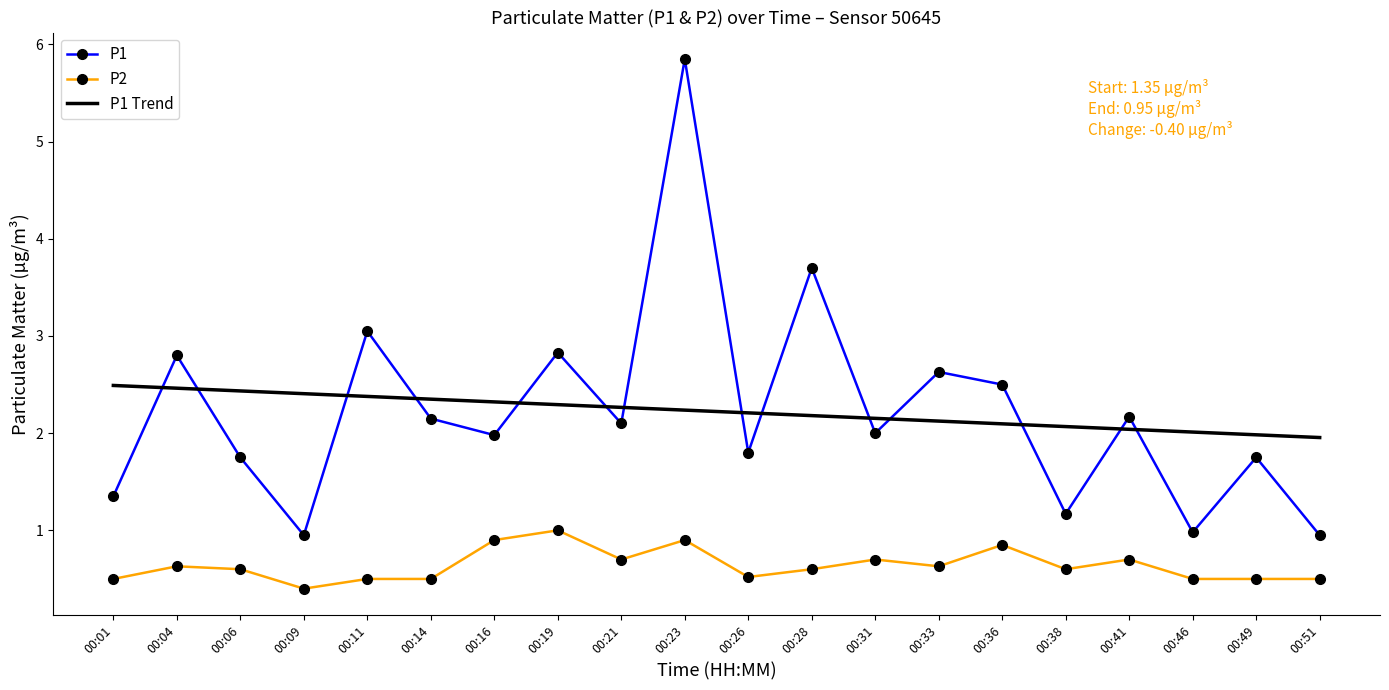

True or false: P2 has a value of 0.6 at 00:06.

True